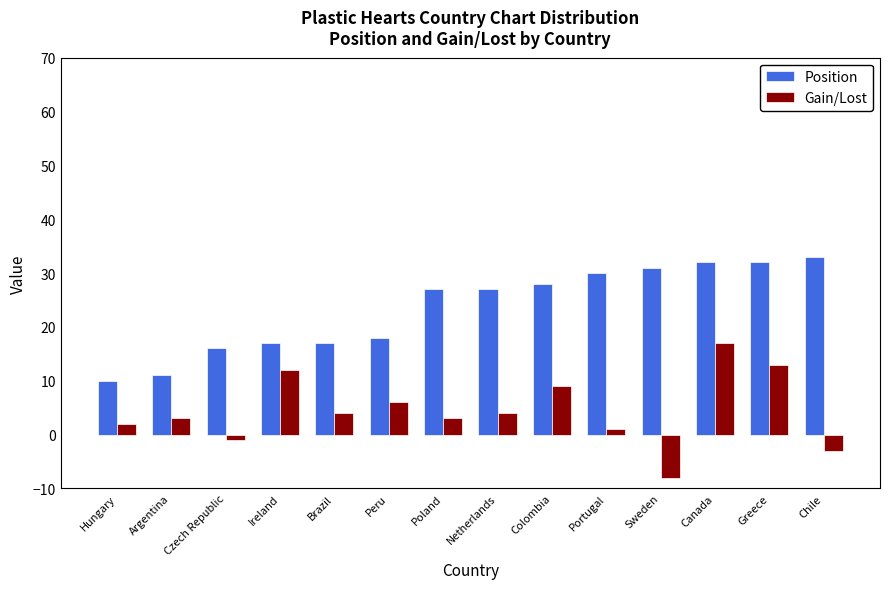

Reading left to right, what are all the values shown in this chart?

Position: 10	11	16	17	17	18	27	27	28	30	31	32	32	33
Gain/Lost: 2	3	-1	12	4	6	3	4	9	1	-8	17	13	-3